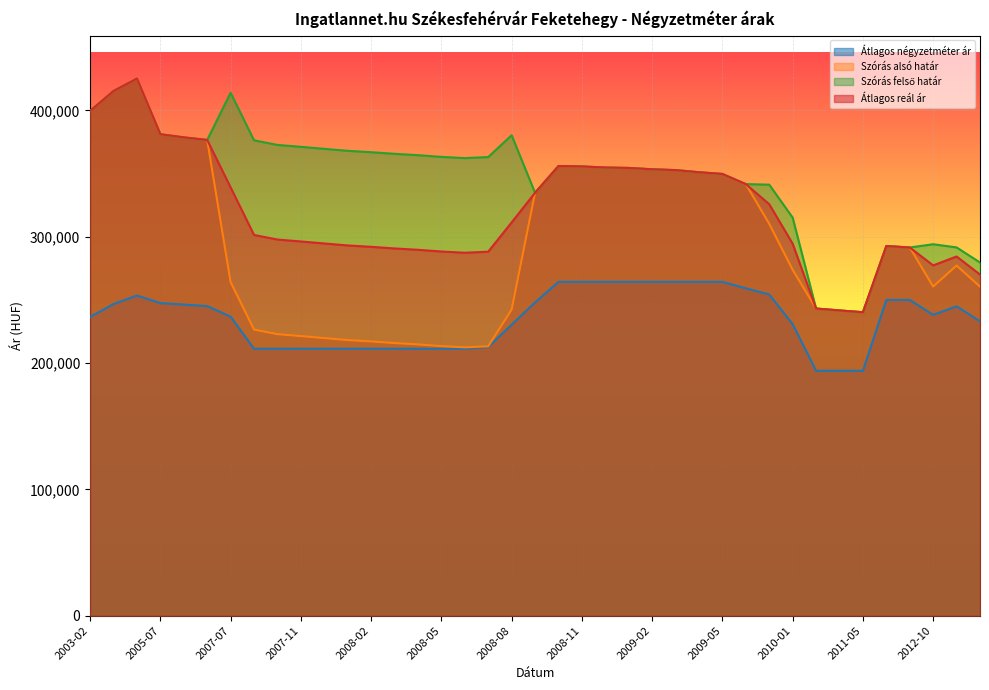

Which has a higher value, 2009-06 or 2007-11?

2009-06